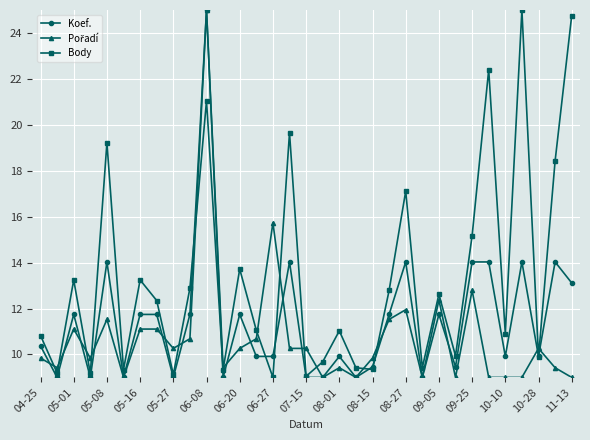

How many series are shown in this chart?

3